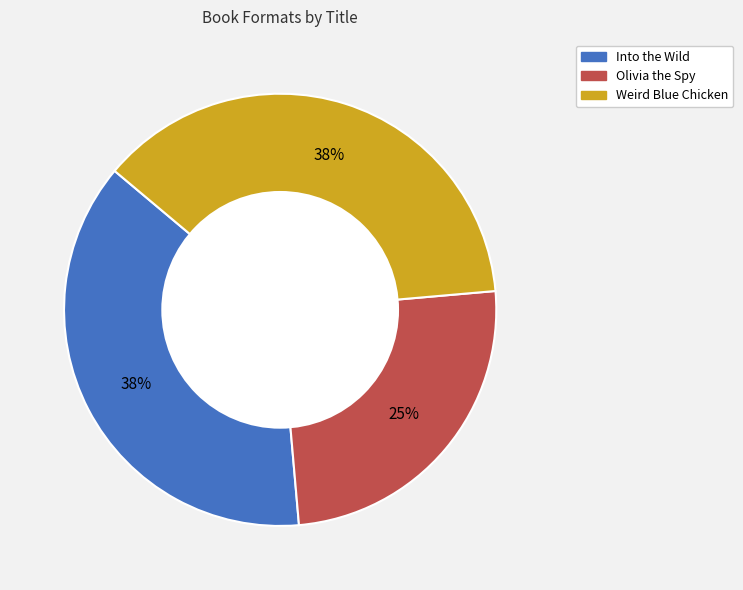

To the nearest percent, what is the average slice percentage?

33%